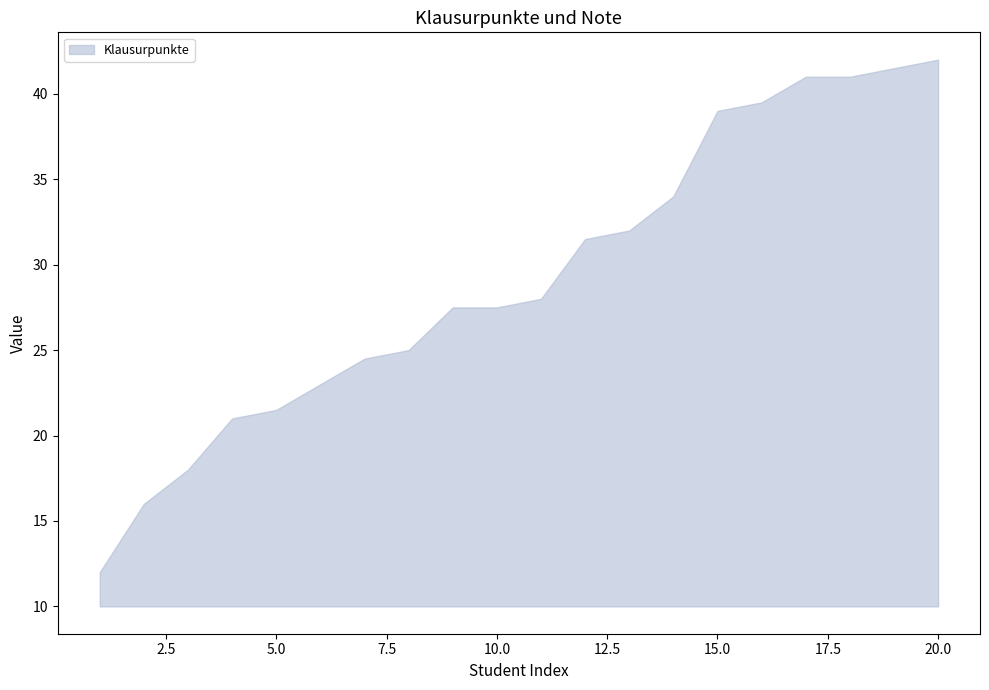

What is the value of the Klausurpunkte point at the 16th from the left?

39.5